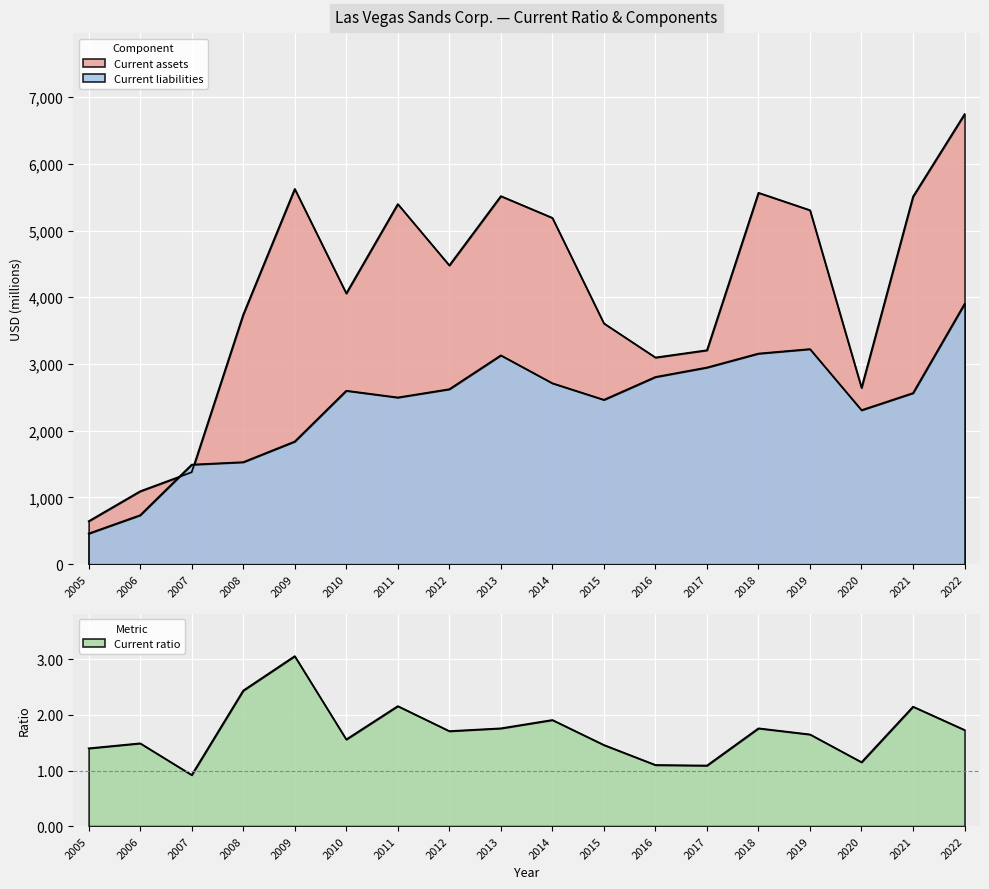

At which label is Current ratio closest to 1?

2007